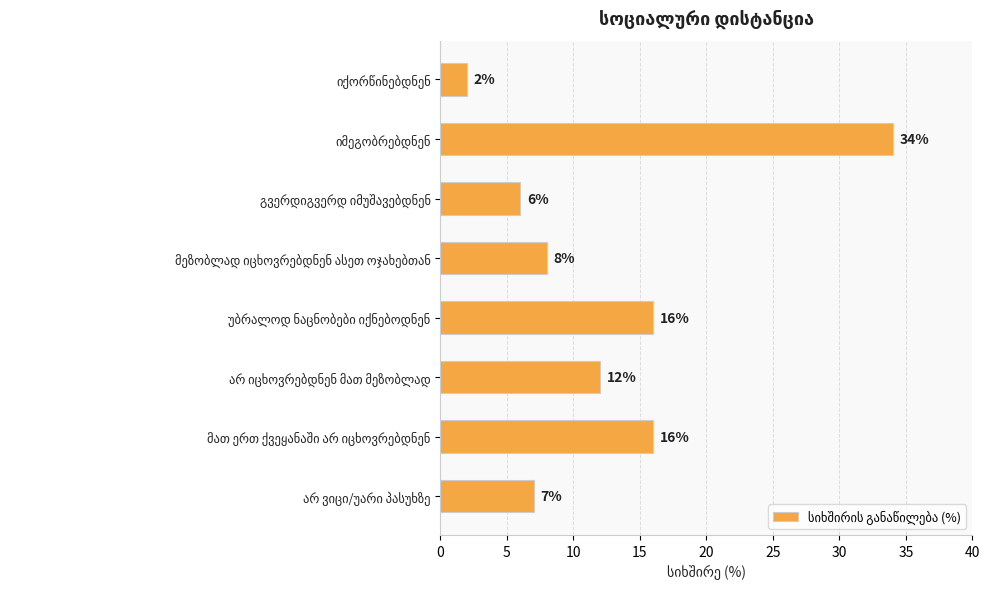

What is the difference between the maximum and minimum values?

32